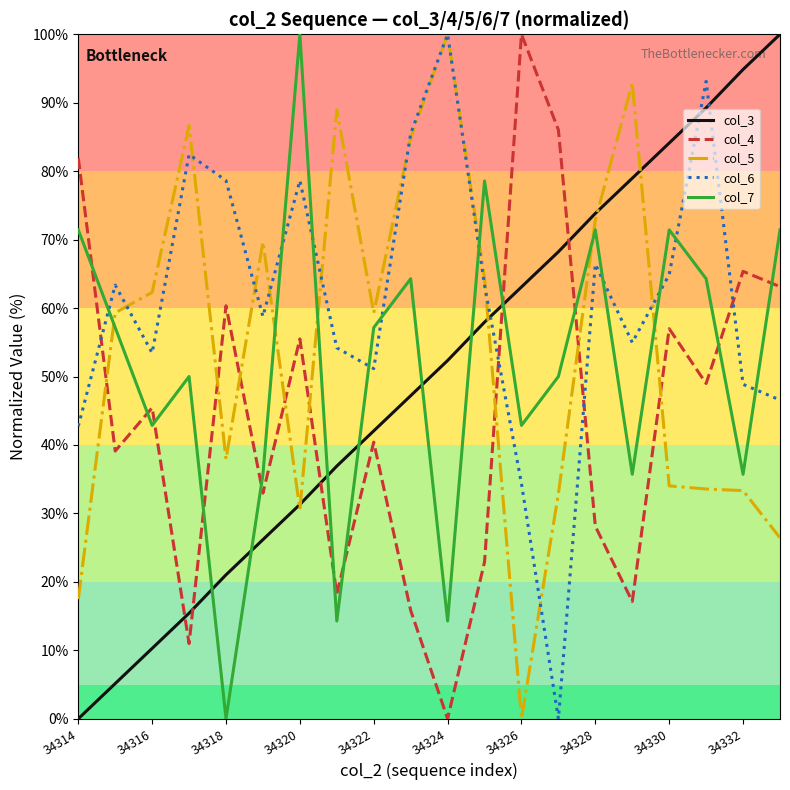

Which series has the largest total across all categories?

col_6